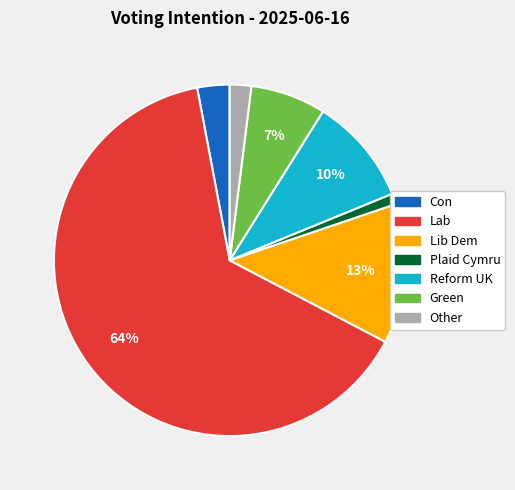

Is the sum of Reform UK and Lab greater than half?

Yes